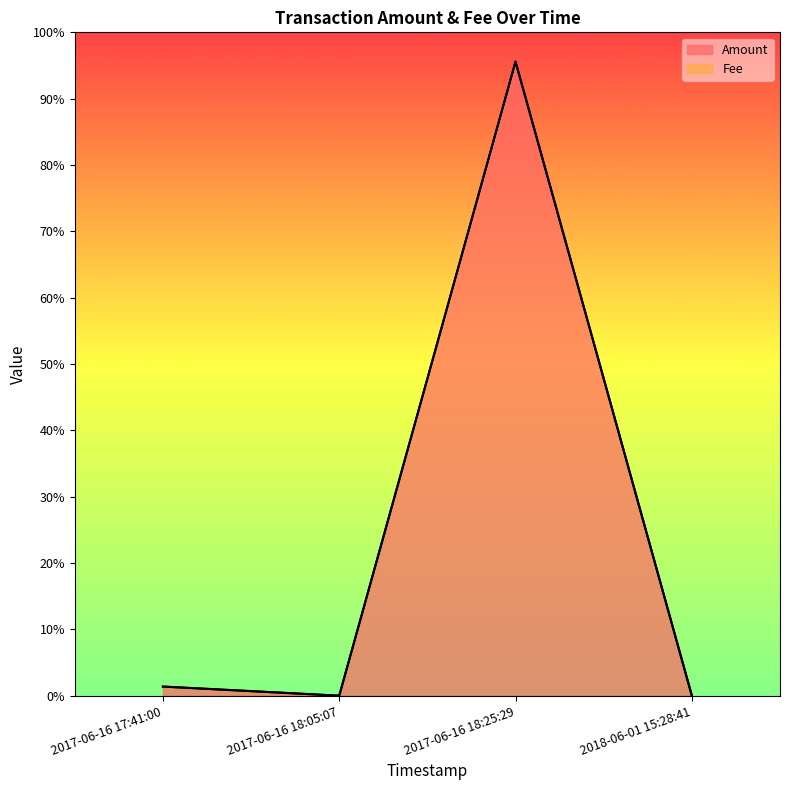

True or false: Amount has more than 1 interior local peaks.

False